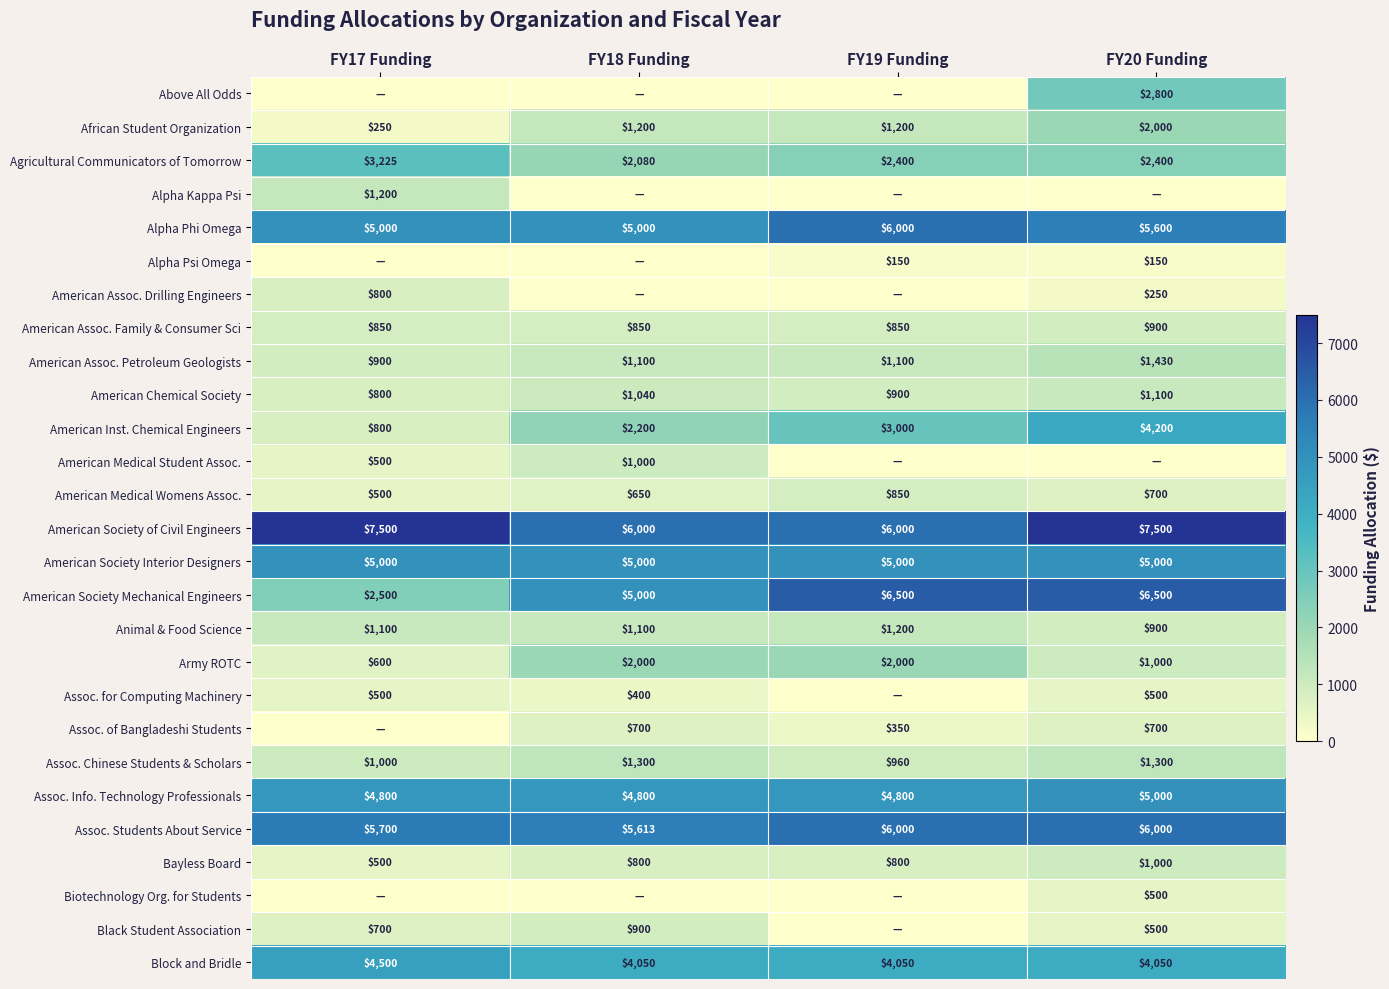

The value of Assoc. Chinese Students & Scholars at FY20 Funding is 2209. True or false?

False